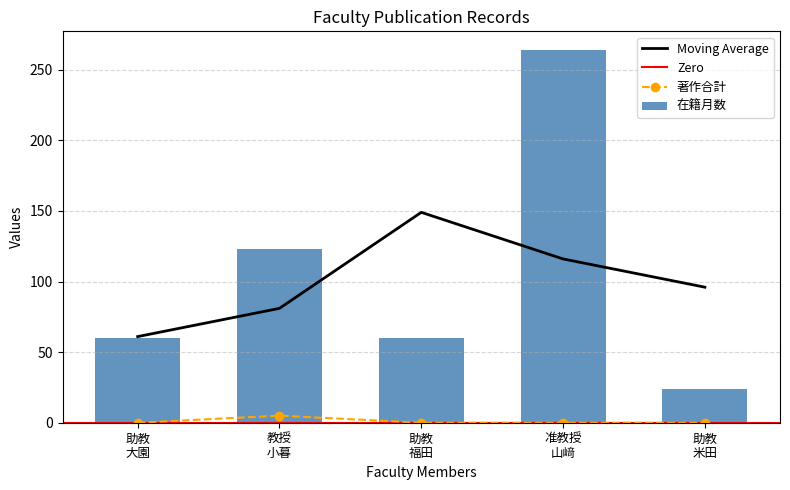

What is the maximum value shown in the chart?

264